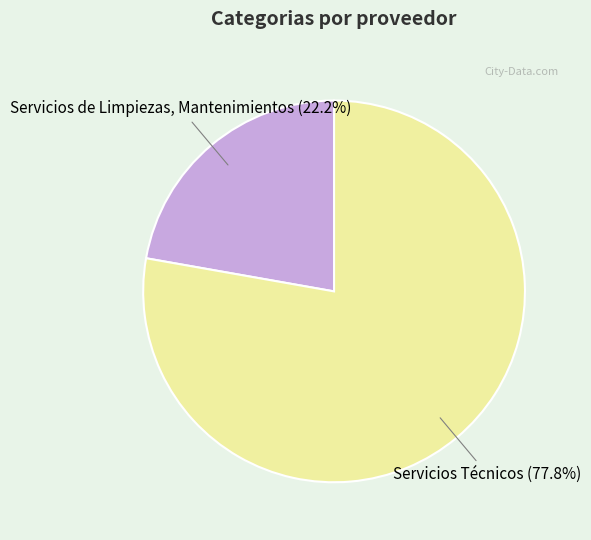

To the nearest percent, what is the combined percentage of Servicios Técnicos and Servicios de Limpiezas, Mantenimientos?

100%